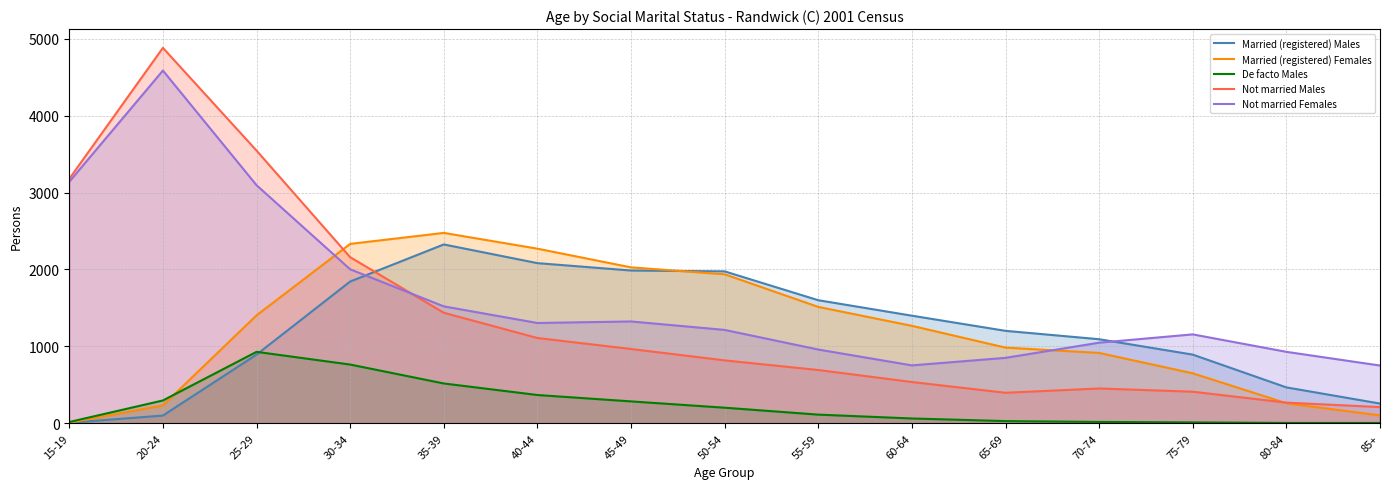

True or false: Not married Females and Married (registered) Males intersect in this chart.

True